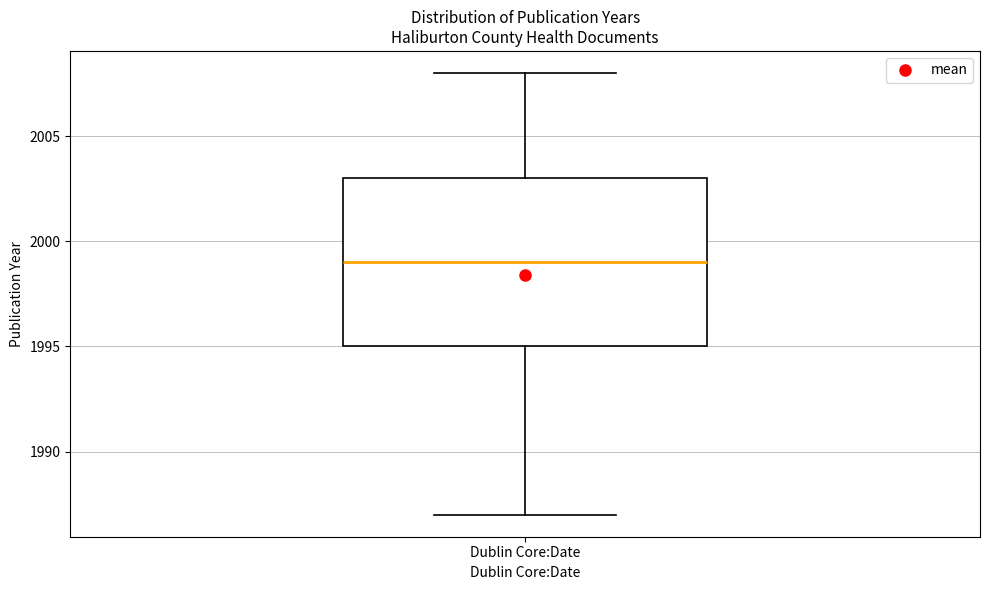

Read this box plot against the y-axis: the position of the median line, the range covered by the box, and the ends of both whiskers. The values are not printed on the chart, so give them approximately, as read against the axis.

median 1999, box 1995 to 2003, whiskers 1987 to 2008